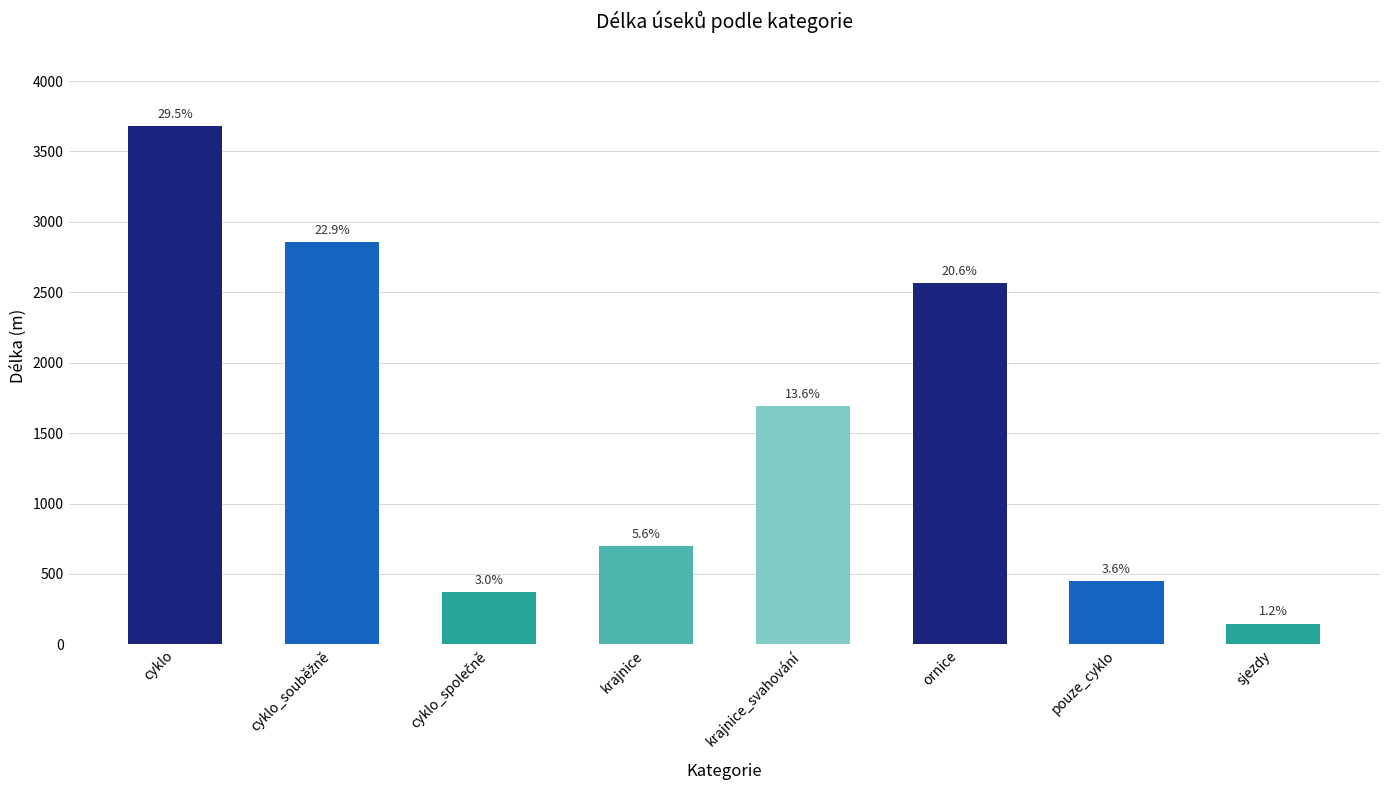

What value does the data have at sjezdy?

147